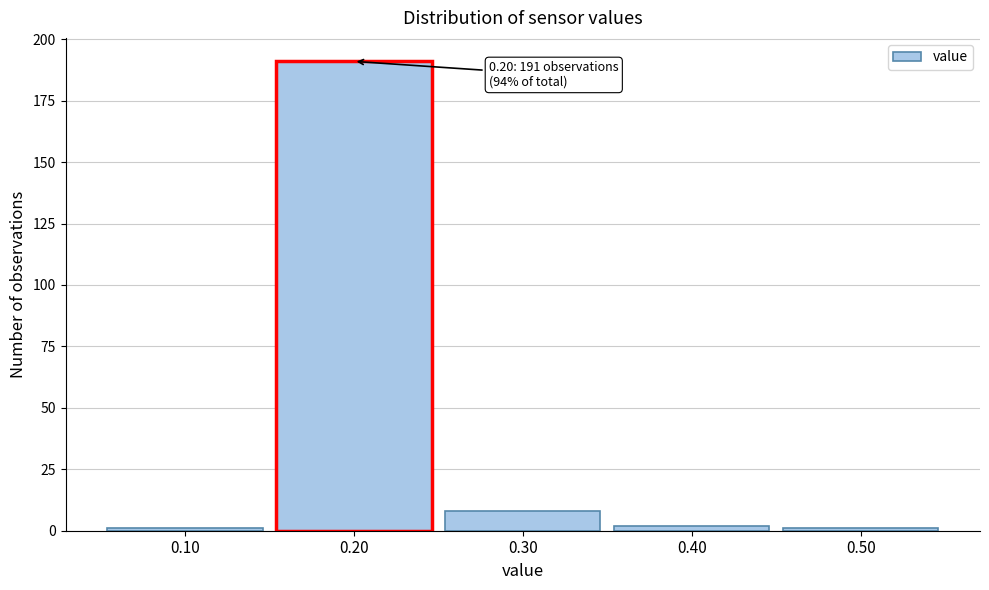

Which range on the x-axis has the tallest bar?

0.15 to 0.25